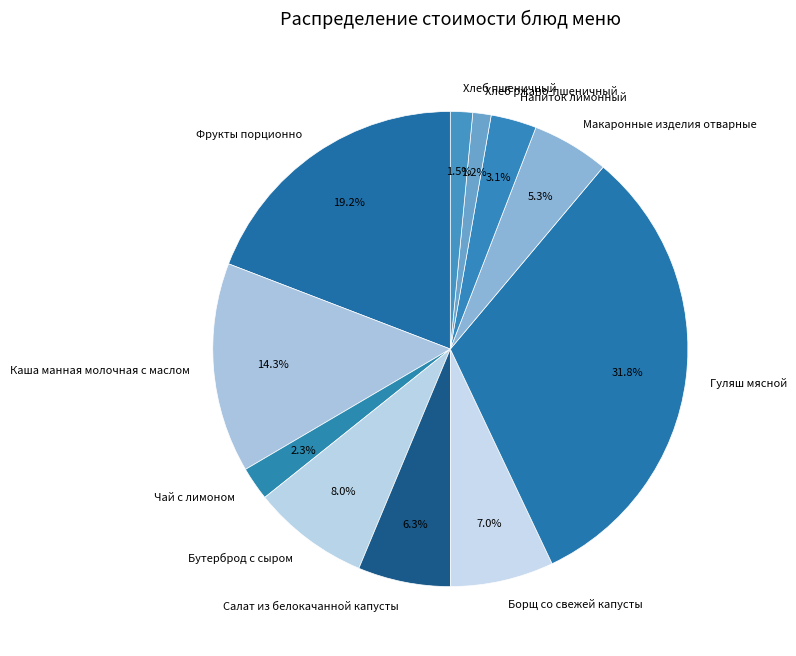

To the nearest percent, what is the difference between the largest and smallest slice percentages?

31%